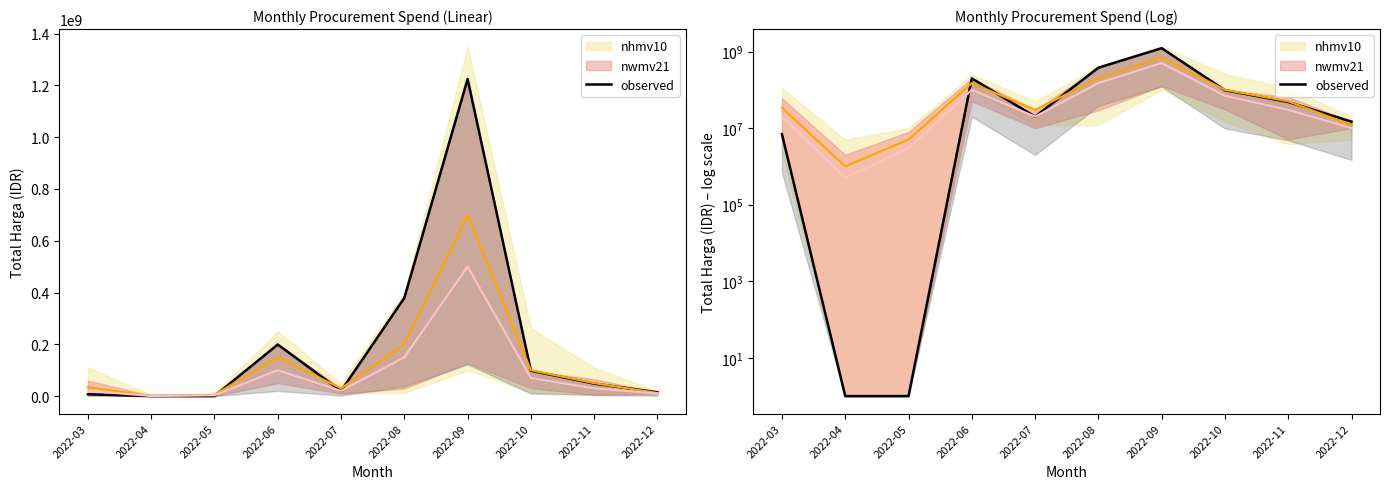

True or false: the data shows 199200000 at 2022-06.

True